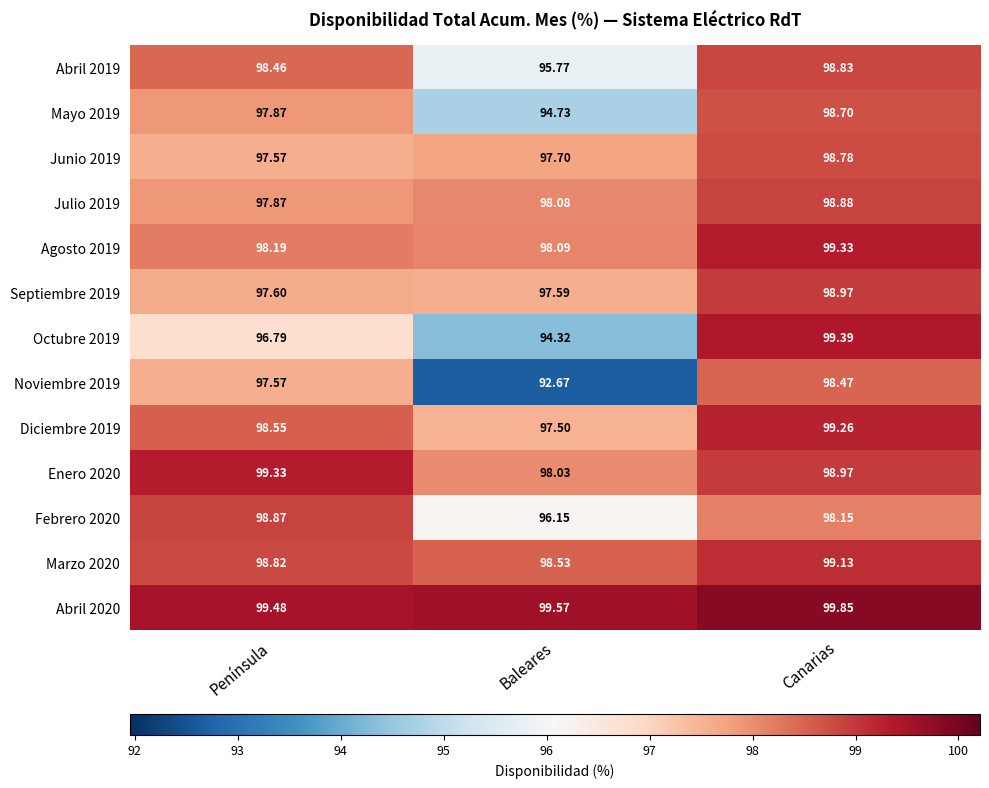

What is the total value across all series at Península?

1277.0